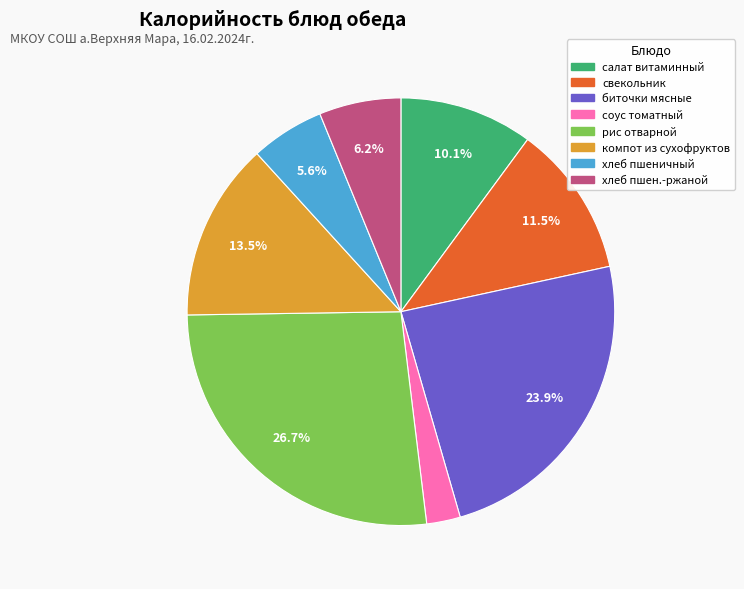

How many segments does this pie chart have?

8